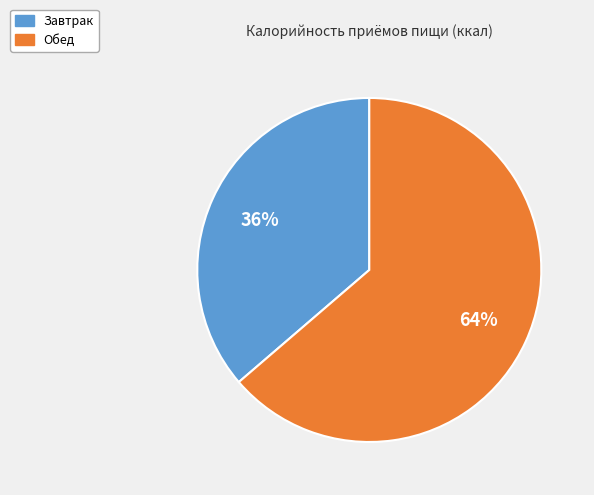

True or false: Завтрак accounts for 36% of the total.

True